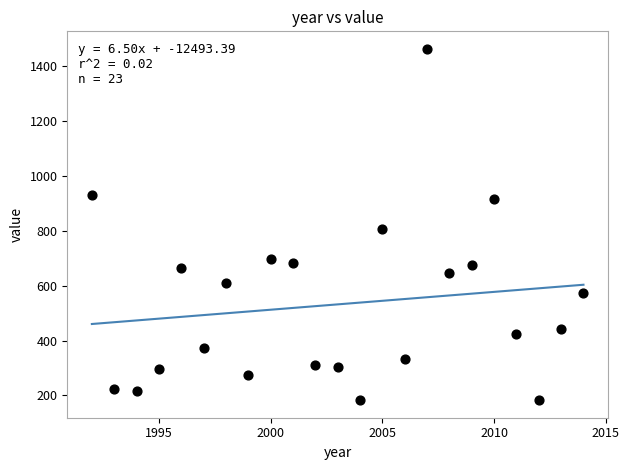

What Y value in the scatter plot is closest to 823?

808